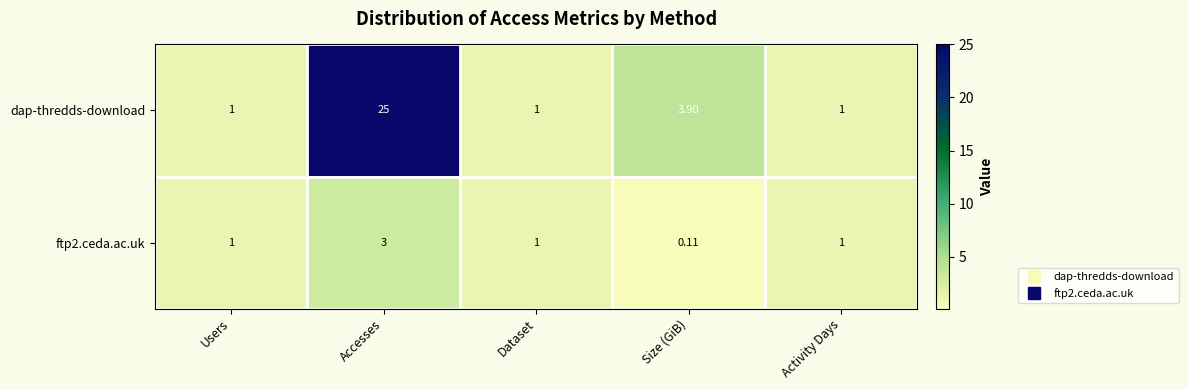

At which category does the chart reach its peak across all series?

Accesses